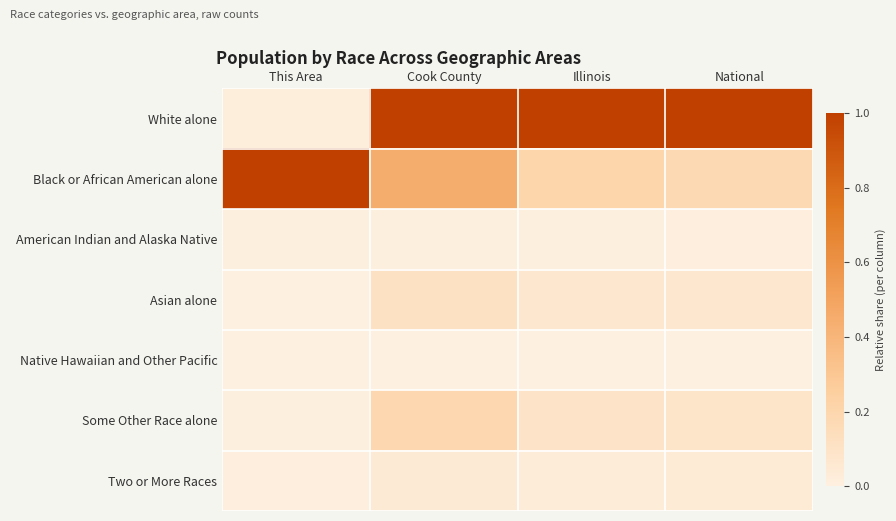

Which series has the widest spread of values?

White alone